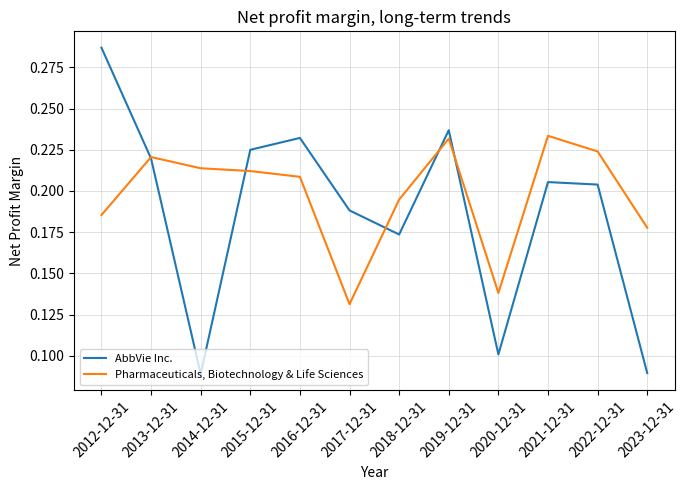

What is the total value across all series at 2013-12-31?

0.4